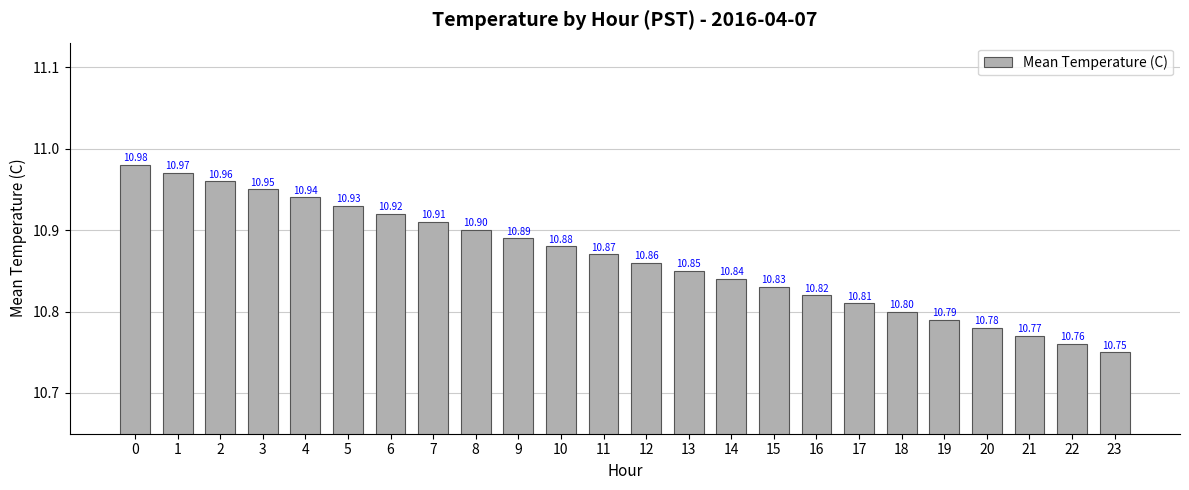

What is the smallest value displayed?

10.8